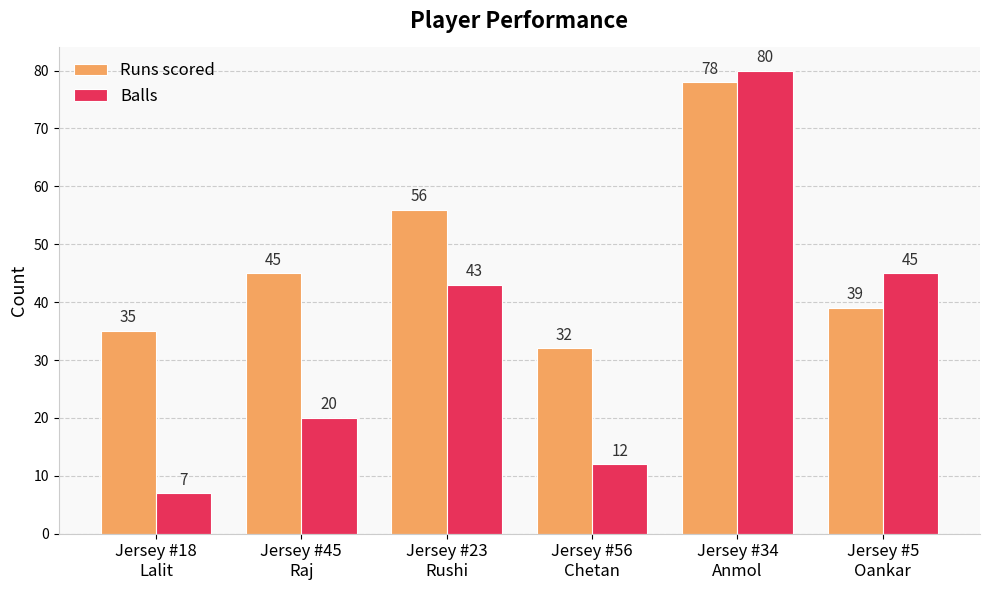

What is the difference between the second highest and minimum values in the Runs scored series?

24